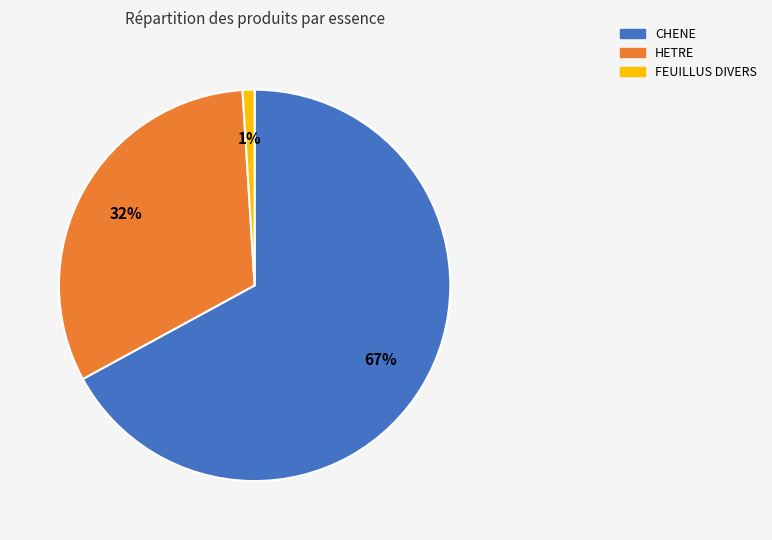

The HETRE slice represents 38% of the pie. True or false?

False